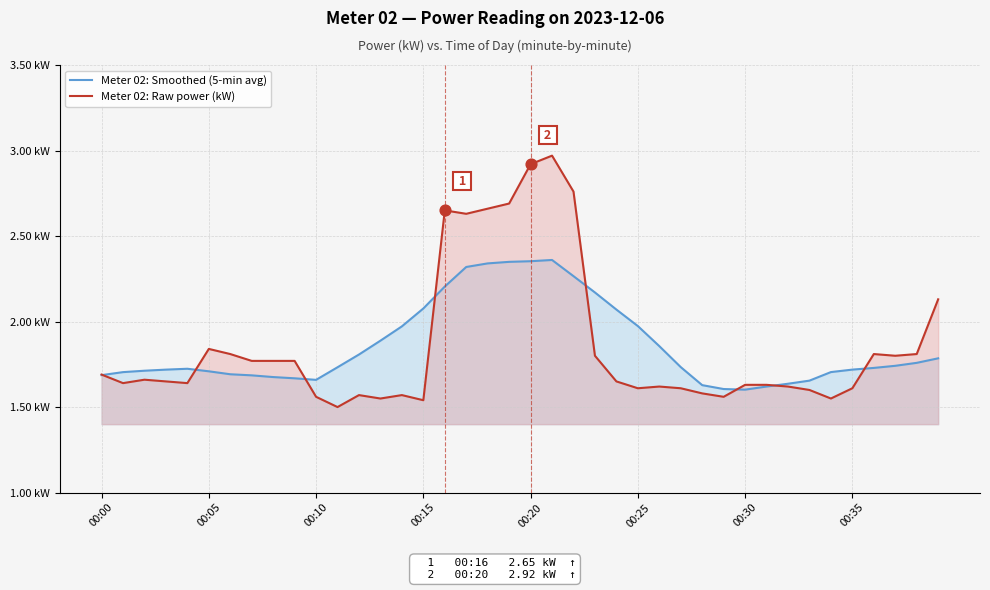

Which series contains the lowest Y value?

Meter 02: Raw power (kW)